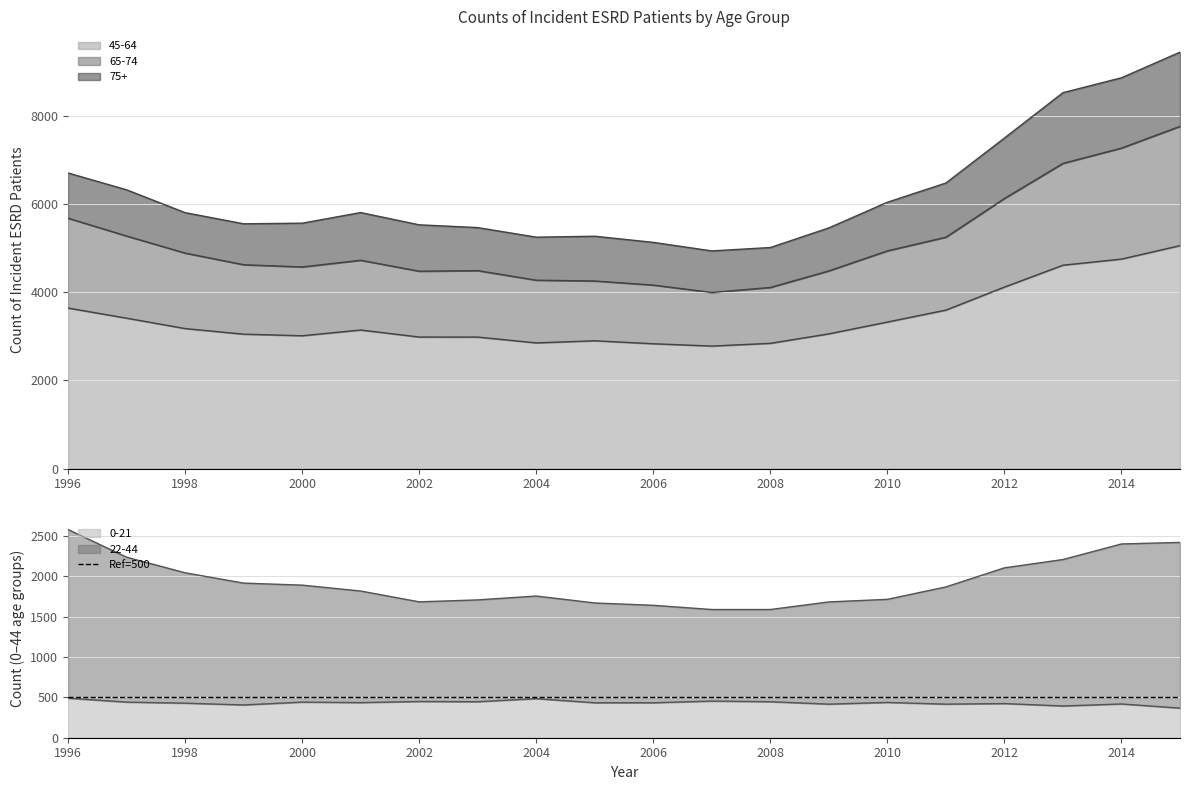

How many lines are shown in the chart?

4